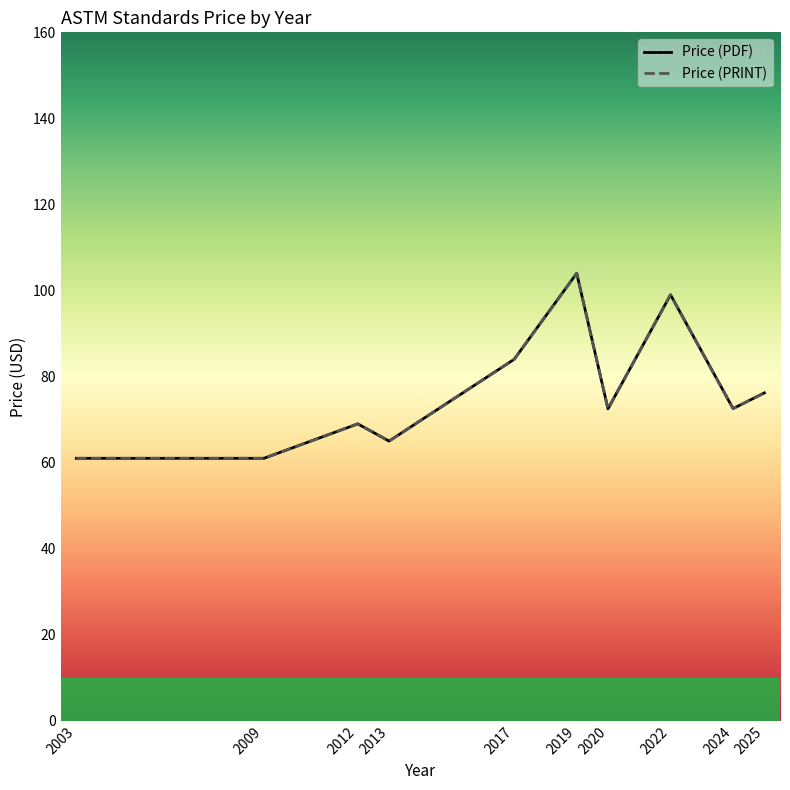

True or false: Price (PRINT) has a value of 35 at 2003.

False